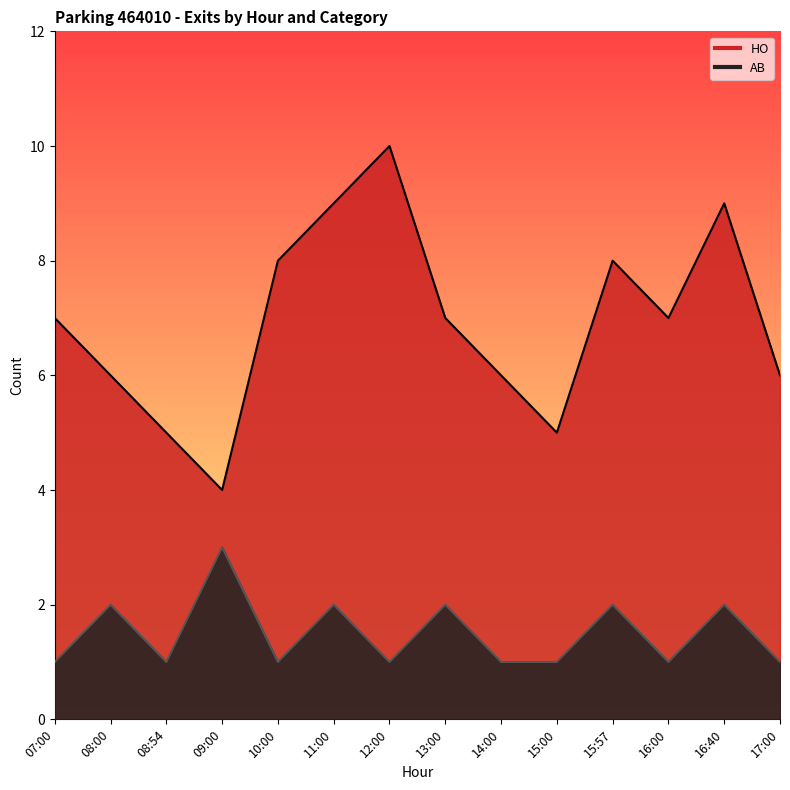

Which category has the lowest value in the HO series?

09:00